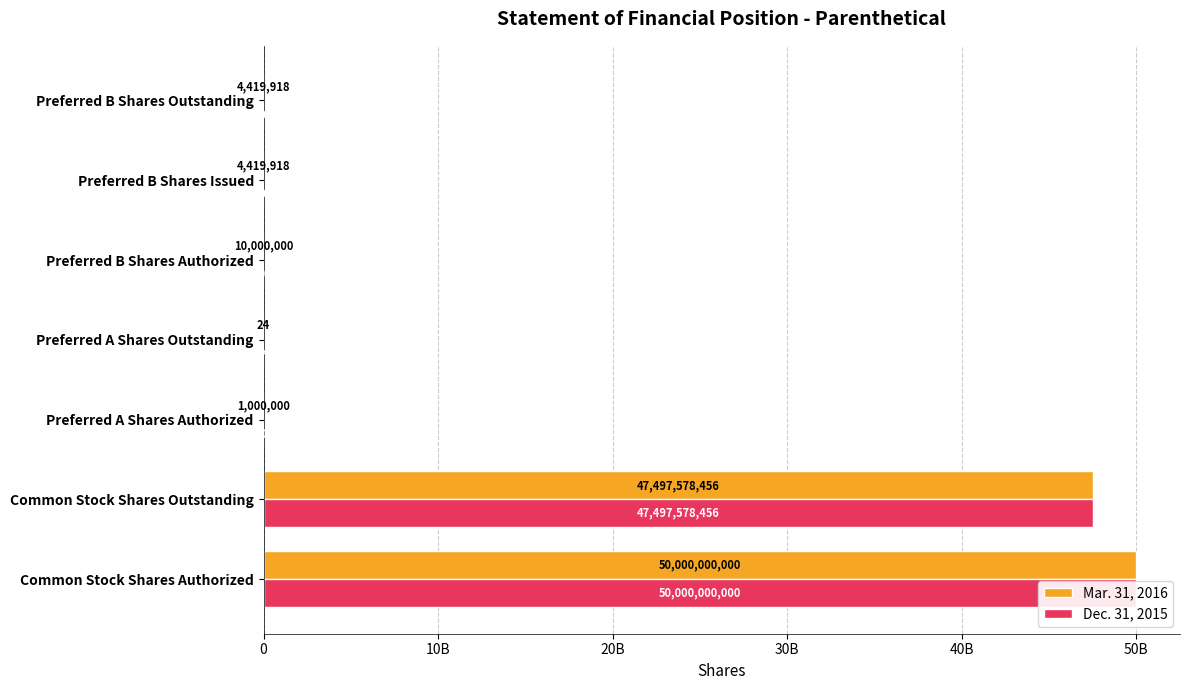

Which series changed the most between Common Stock Shares Authorized and Common Stock Shares Outstanding?

Mar. 31, 2016